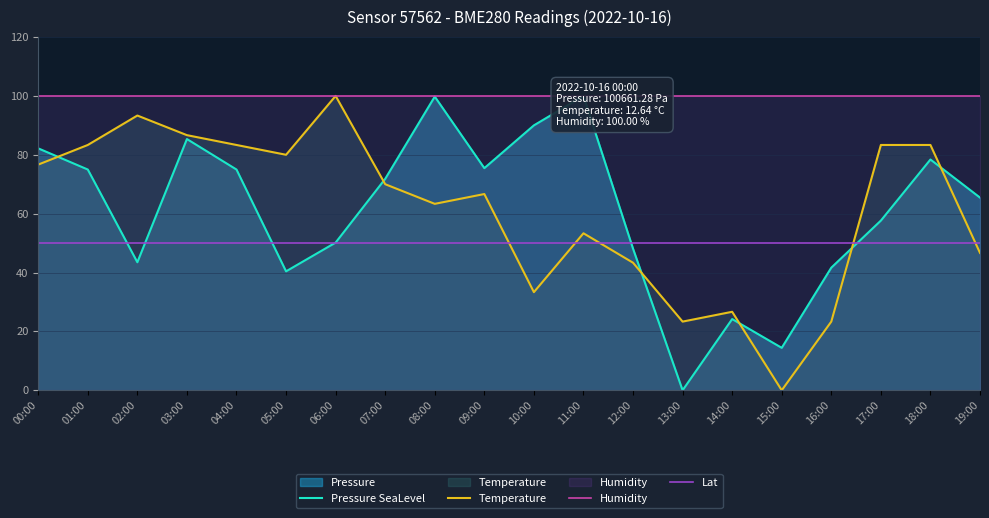

True or false: Humidity and Temperature intersect in this chart.

False